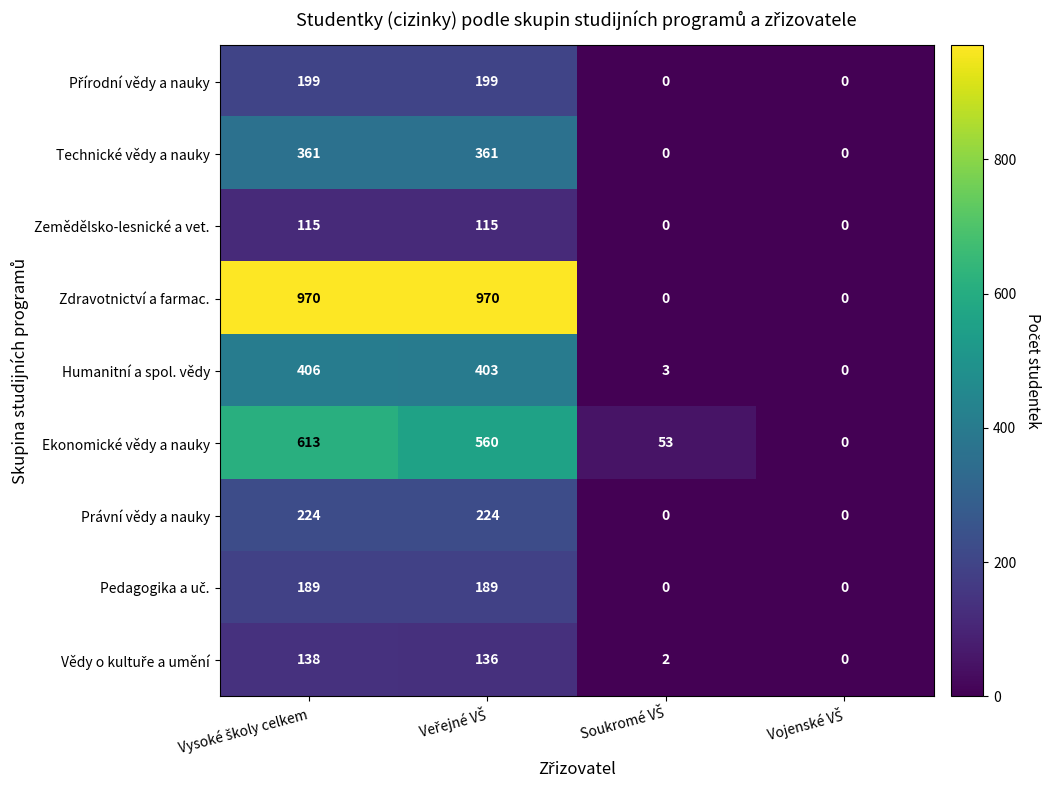

Which series has the largest range (max minus min)?

Zdravotnictví a farmac.